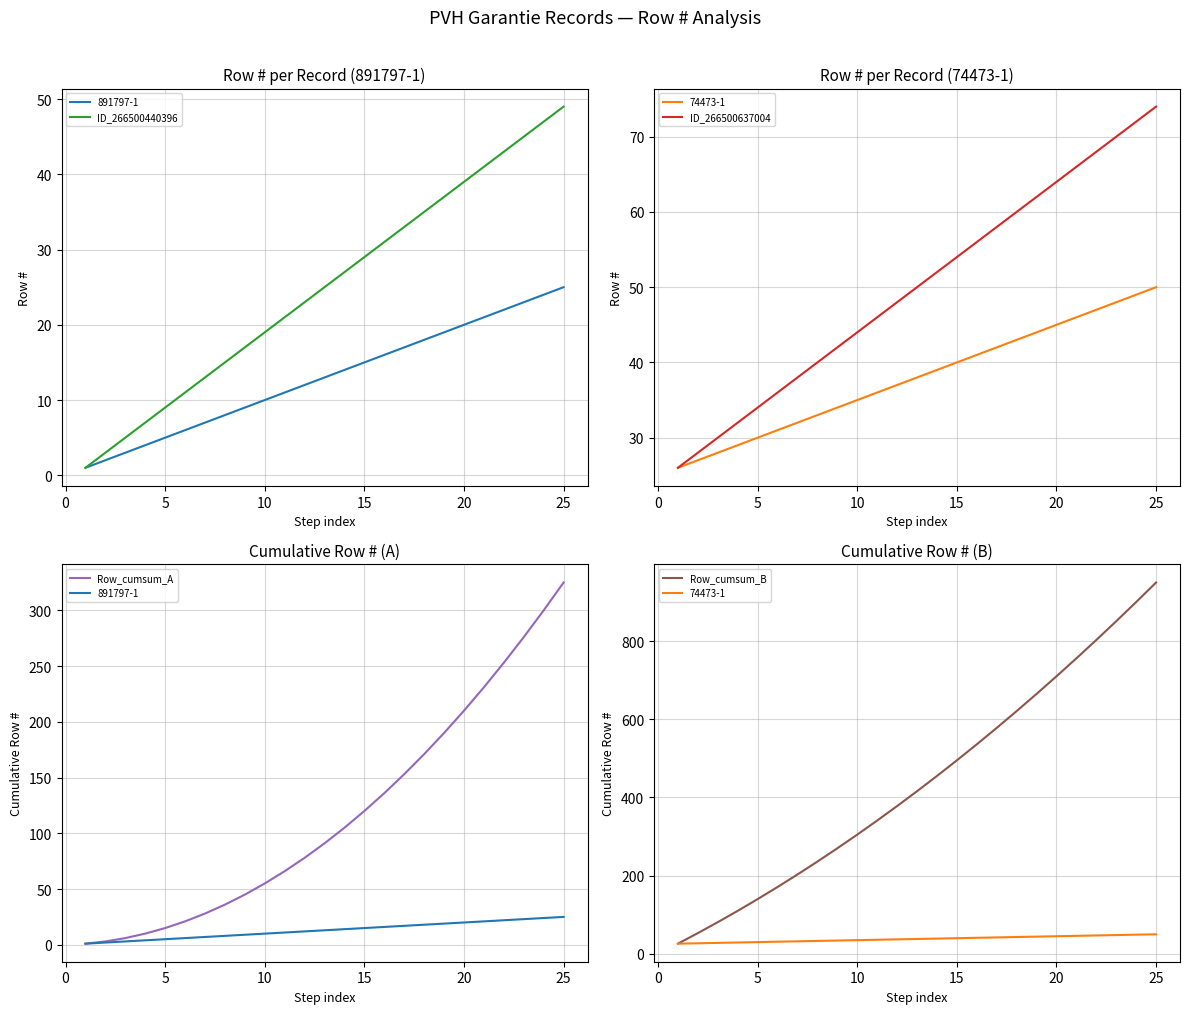

What is the difference between the maximum and minimum values in the Row_cumsum_B series?

924